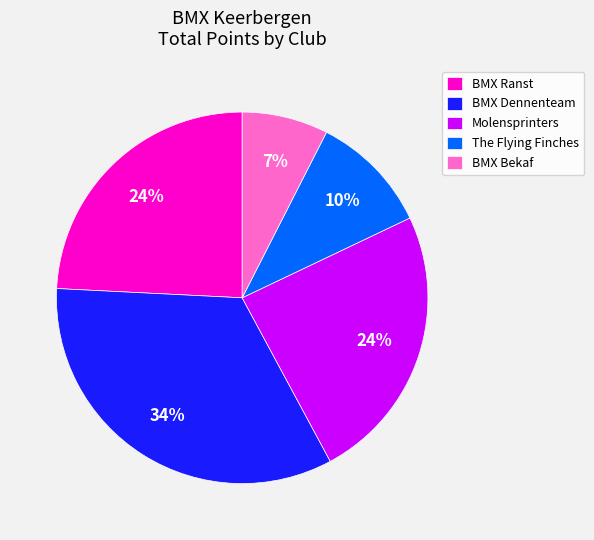

How many slices are in this pie chart?

5